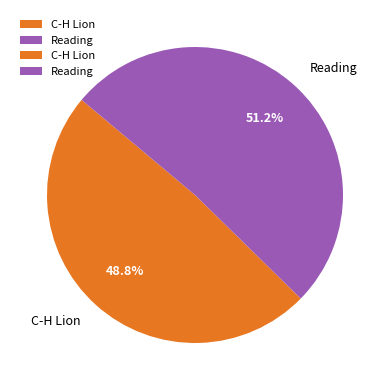

Rank the categories by value from lowest to highest.

C-H Lion, Reading